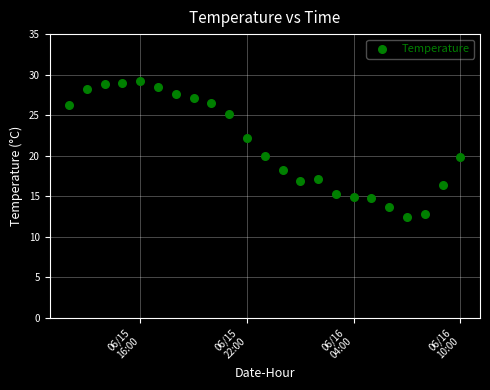

What is the range of X values (max minus min)?

0.9